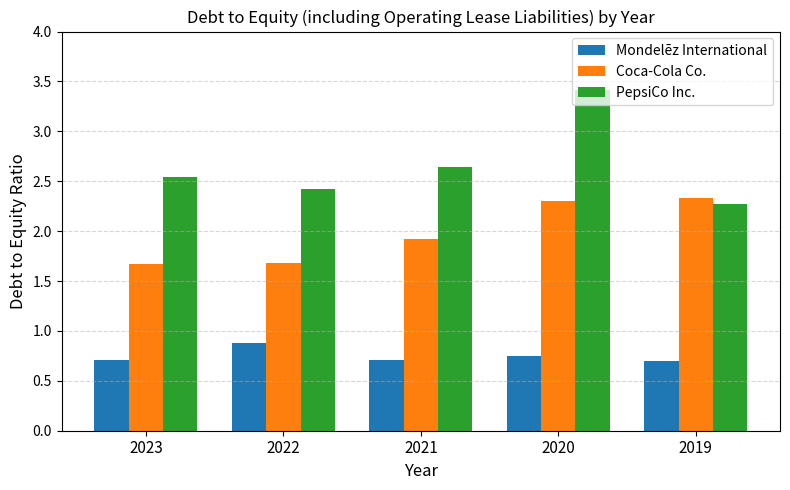

Rank the series by their maximum value, from highest to lowest.

PepsiCo Inc., Coca-Cola Co., Mondelēz International